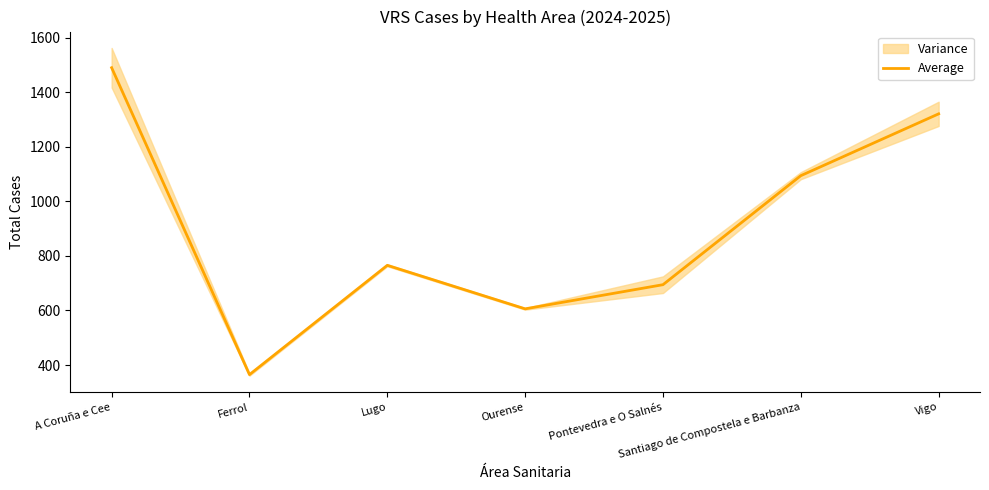

True or false: there are more than 1 points higher than both neighbors.

False